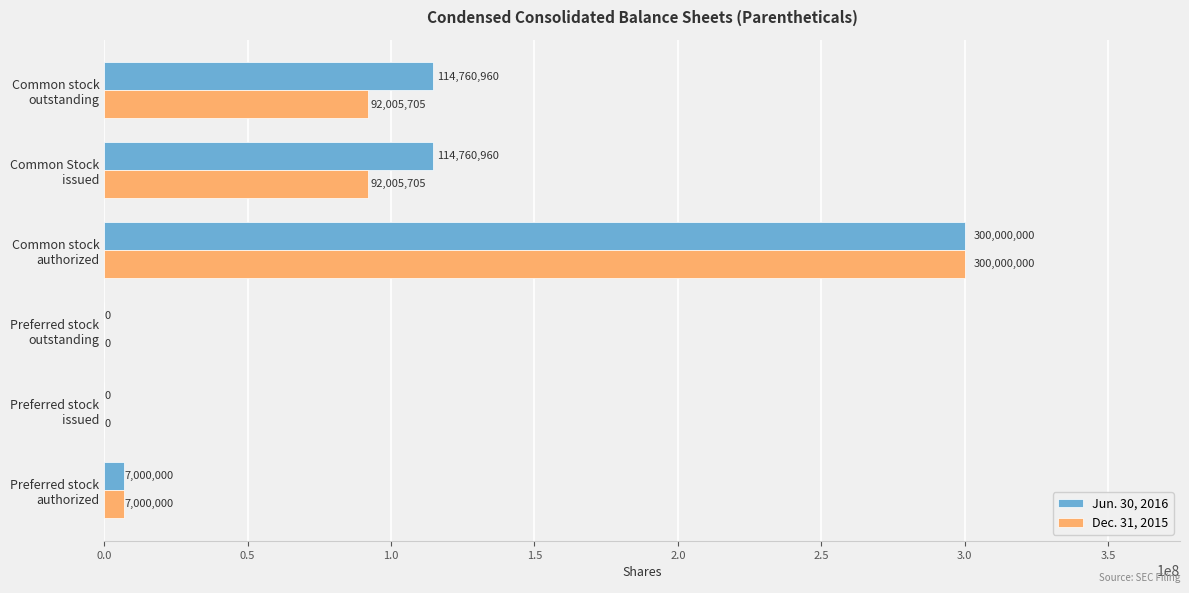

What is the sum of all Jun. 30, 2016 values?

536521920